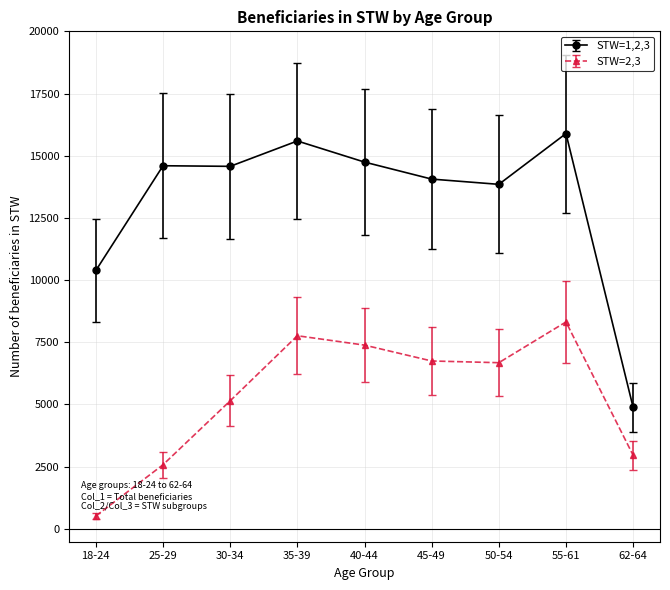

True or false: STW=1,2,3 and STW=2,3 intersect in this chart.

False